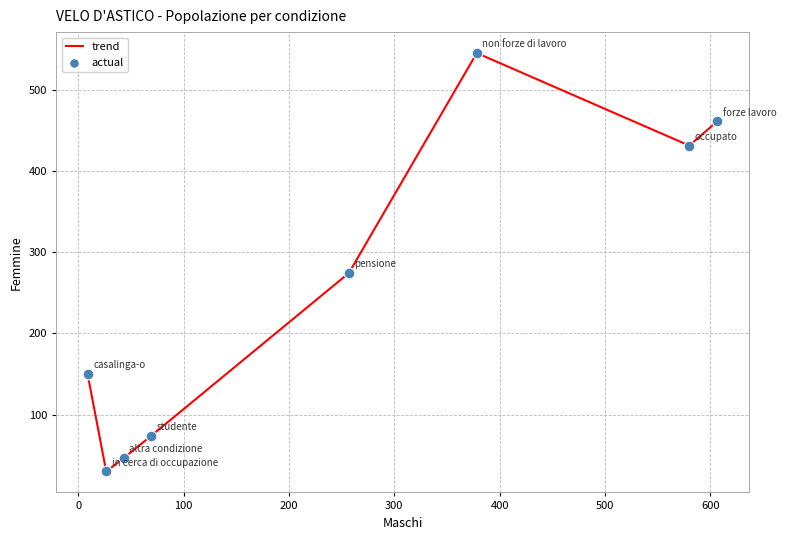

True or false: there are more than 2 points higher than both neighbors.

False